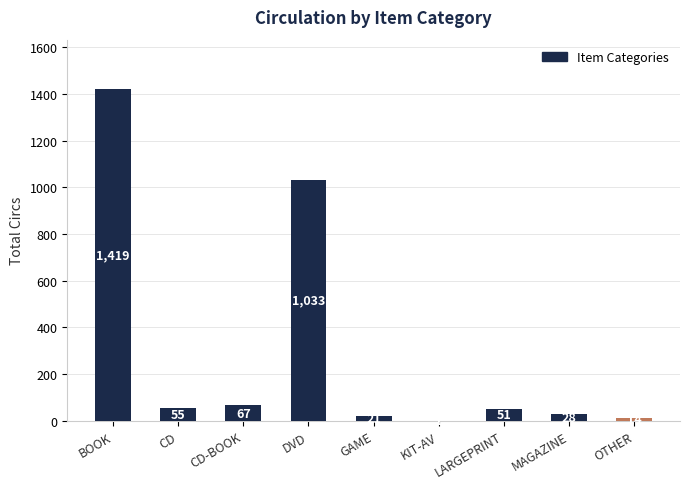

What is the sum of the values at LARGEPRINT and OTHER?

65